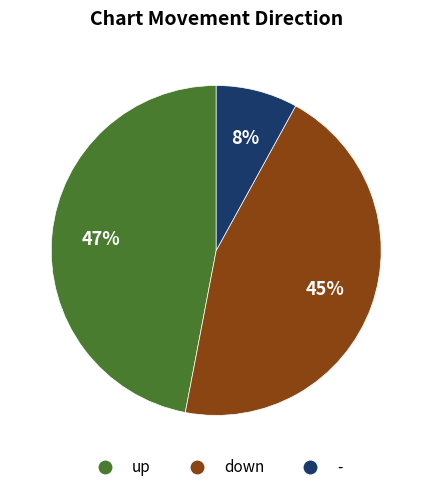

Is it true that up is 41% of the pie?

False